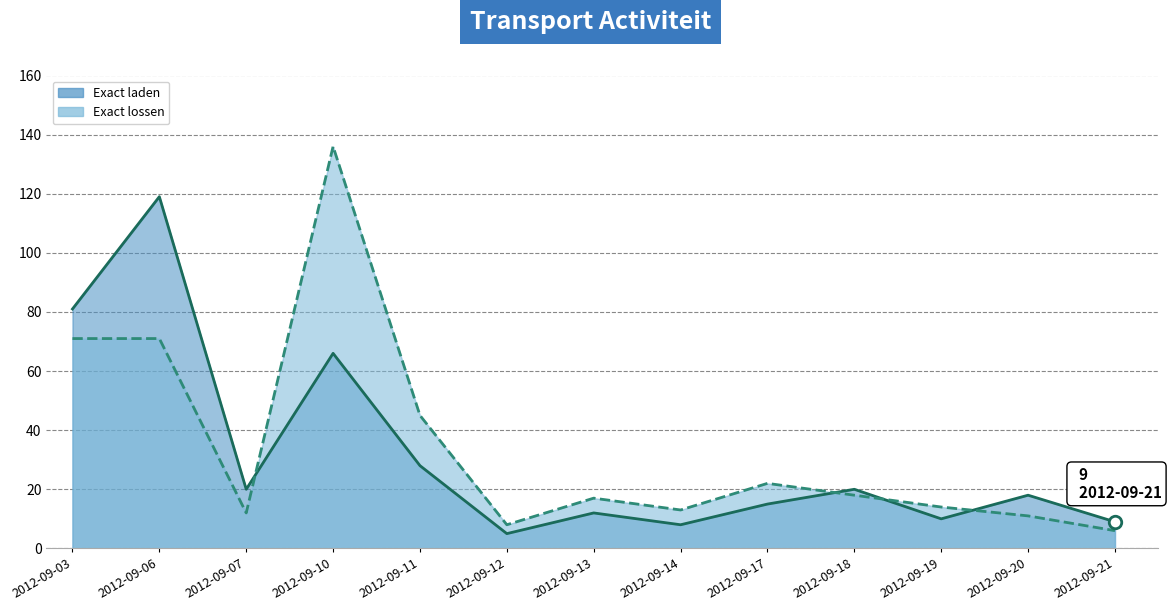

Which series ends up on top after the final intersection of Exact laden (lijn) and Exact lossen (lijn)?

Exact laden (lijn)